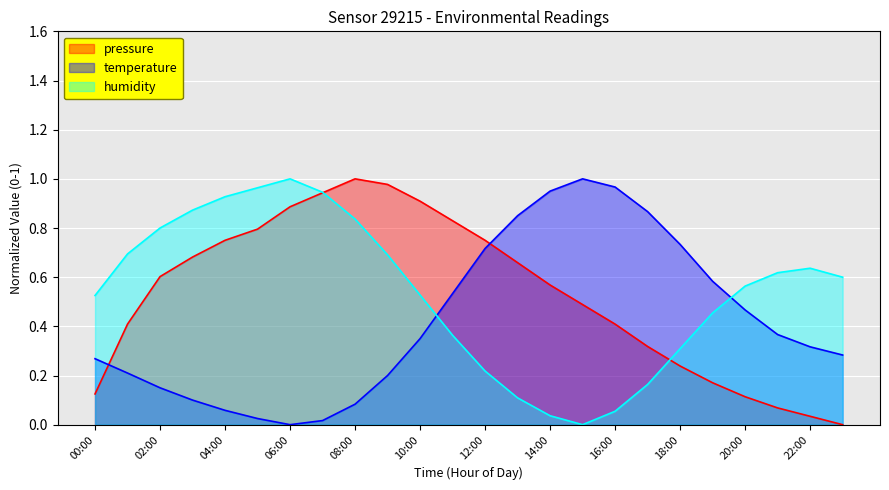

How many lines are shown in the chart?

3